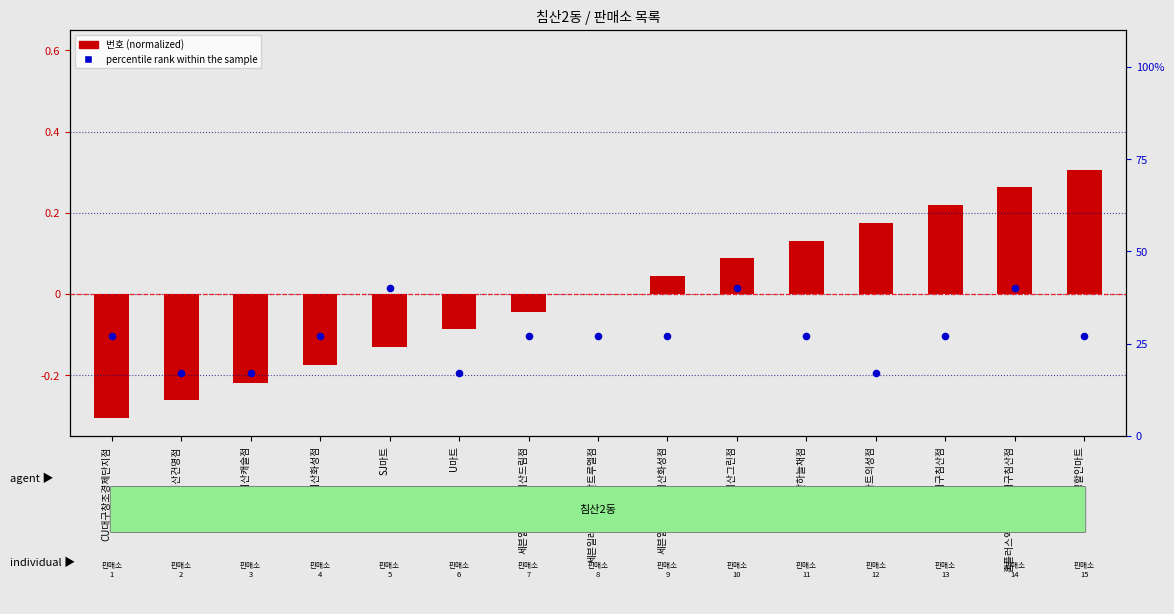

At how many categories does at least one series exceed 0?

15